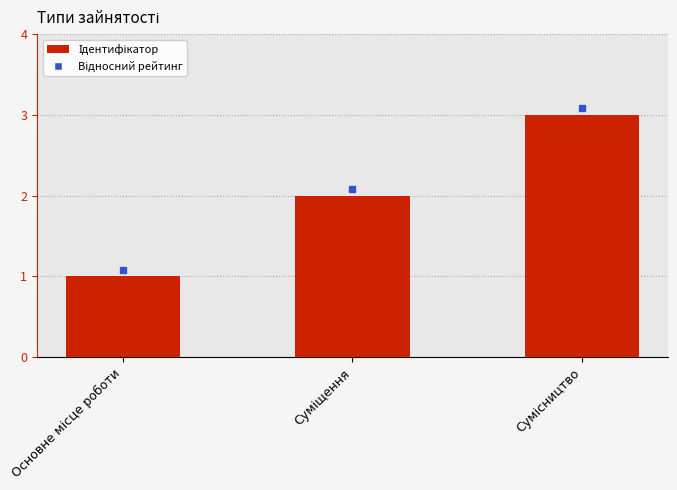

What is the maximum value shown in the chart?

3